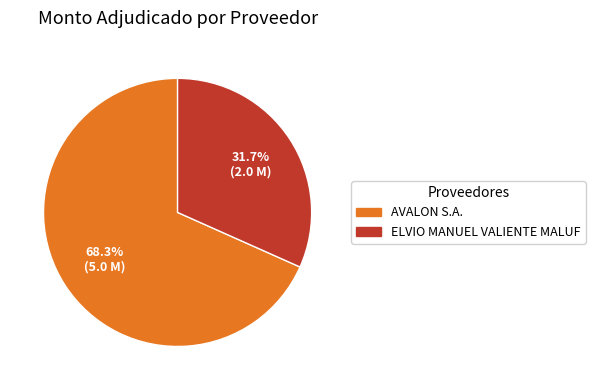

Which category accounts for the majority?

AVALON S.A.